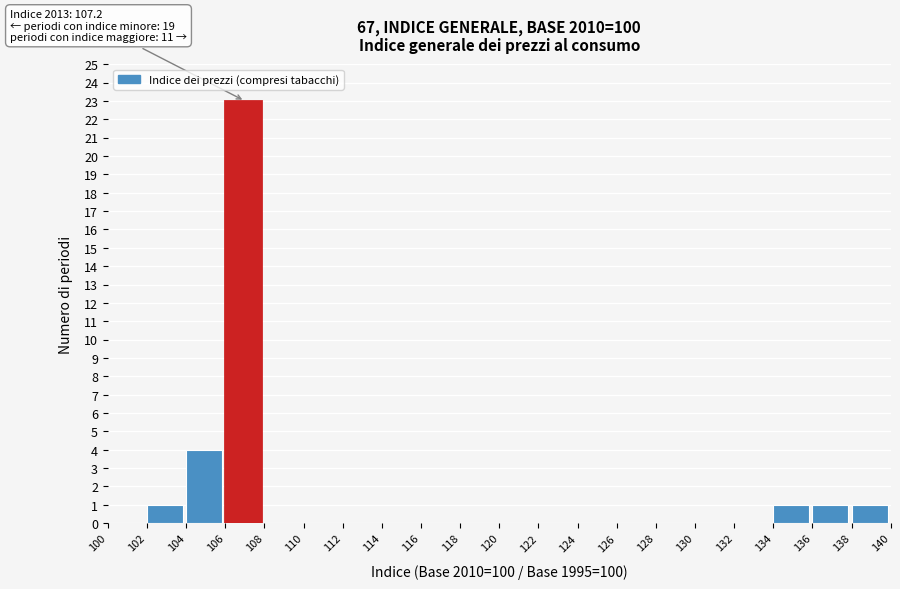

Over which range of the x-axis is the bar tallest?

106 to 108